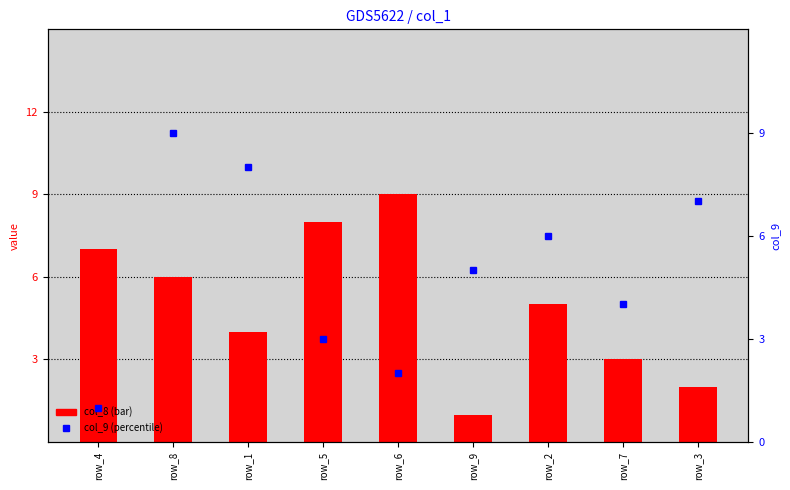

Reading left to right, what are all the values shown in this chart?

col_8: row_4=7	row_8=6	row_1=4	row_5=8	row_6=9	row_9=1	row_2=5	row_7=3	row_3=2
col_9: row_4=1	row_8=9	row_1=8	row_5=3	row_6=2	row_9=5	row_2=6	row_7=4	row_3=7